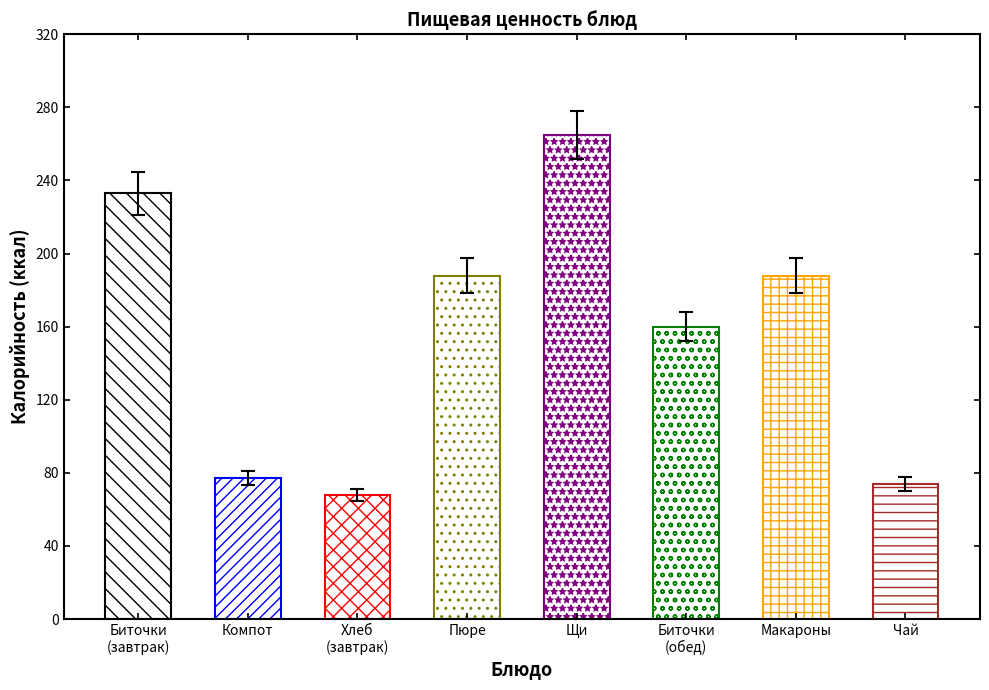

What is the greatest value displayed?

265